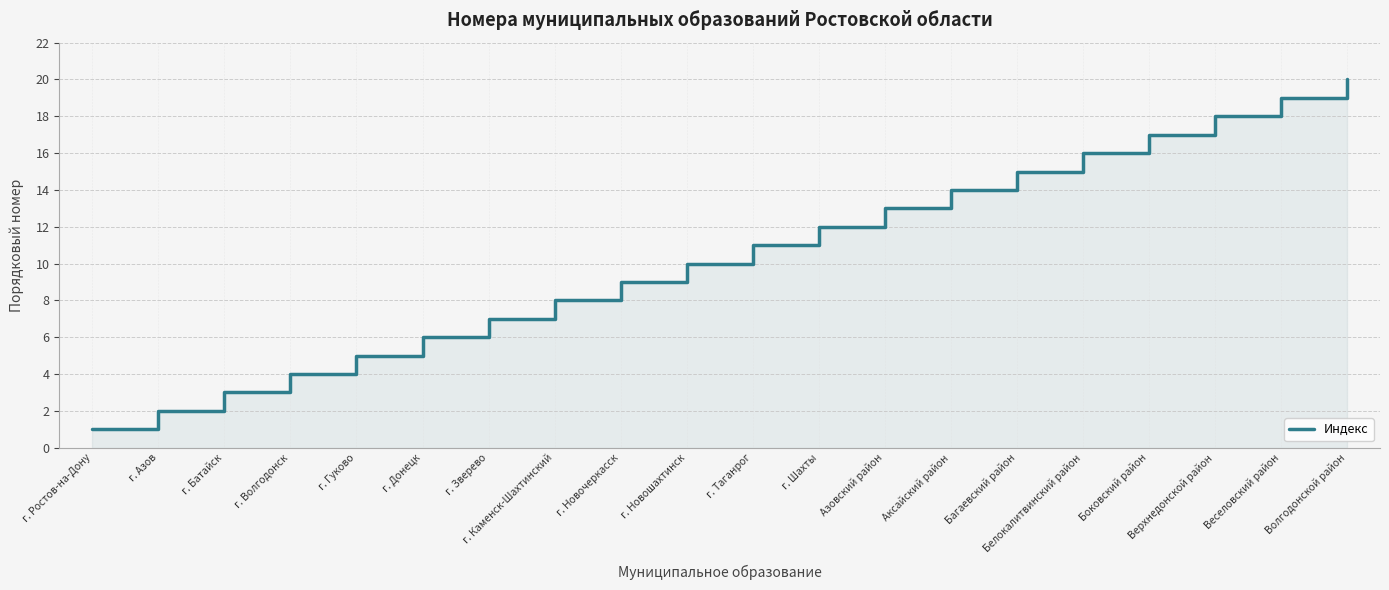

How many data points does each series have?

20